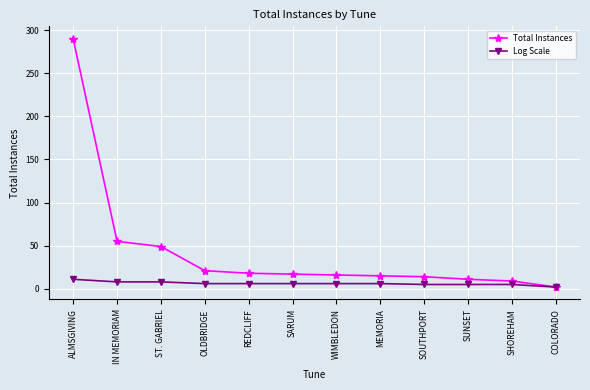

How many lines are shown in the chart?

2